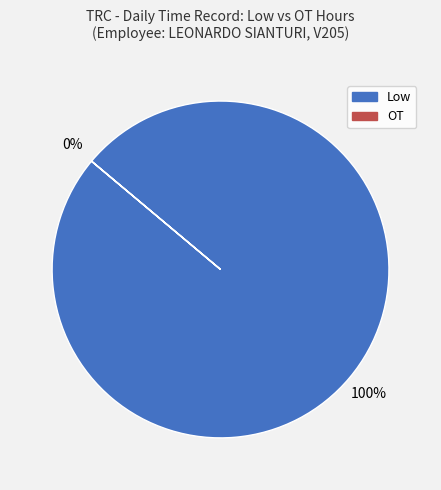

Is the sum of 3 and 12 greater than half?

No